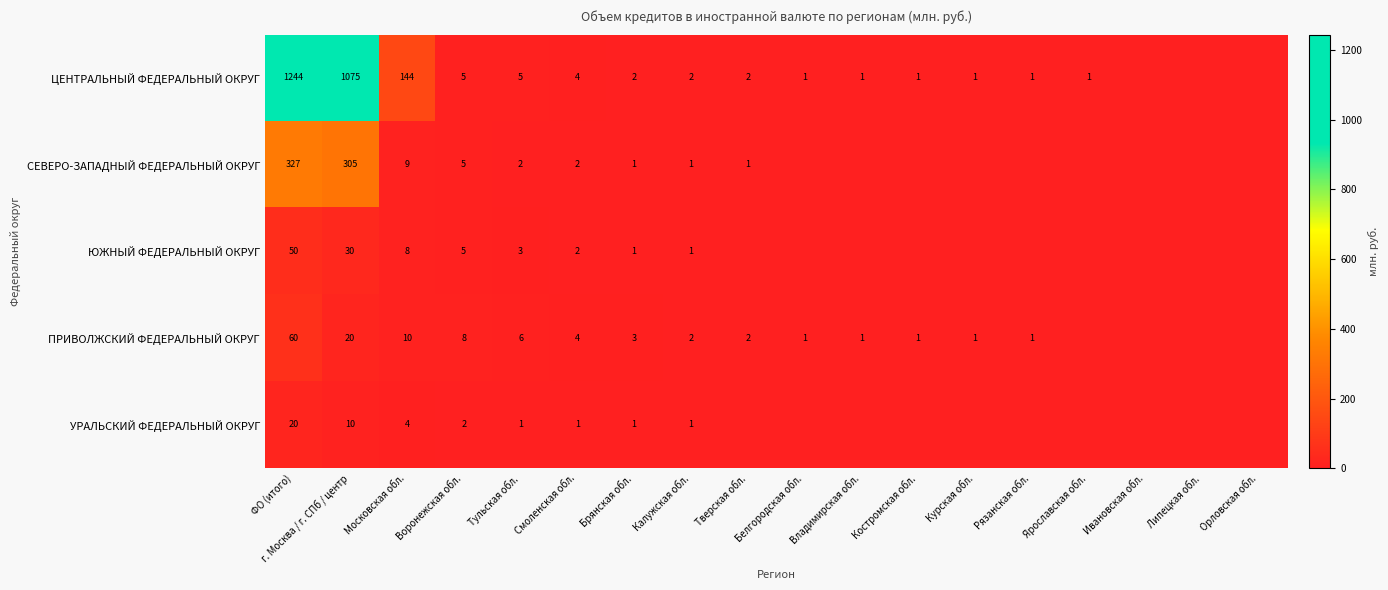

At how many categories does at least one series exceed 639?

2